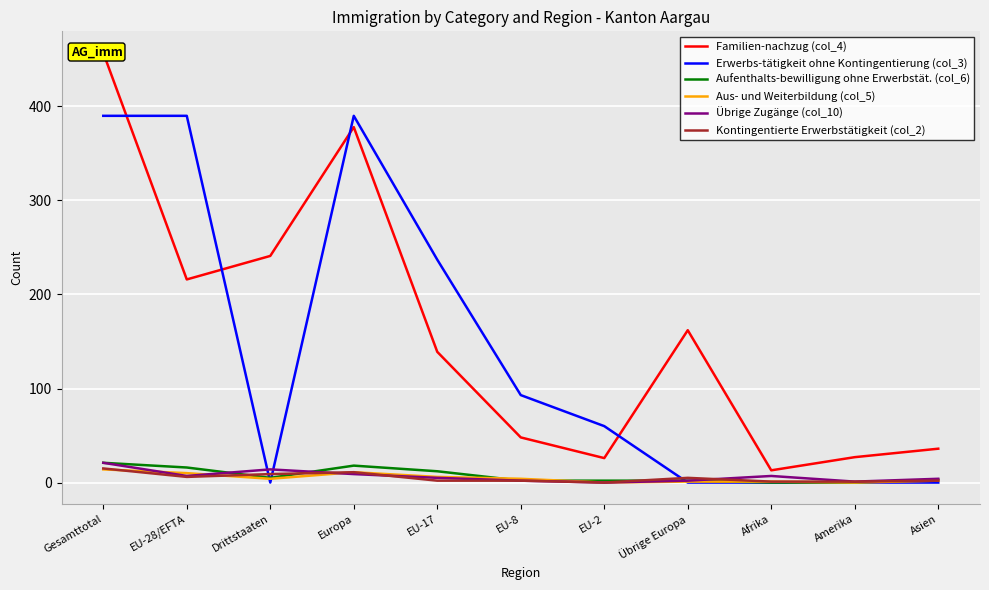

What is the average value of the Erwerbs-tätigkeit ohne Kontingentierung (col_3) series?

142